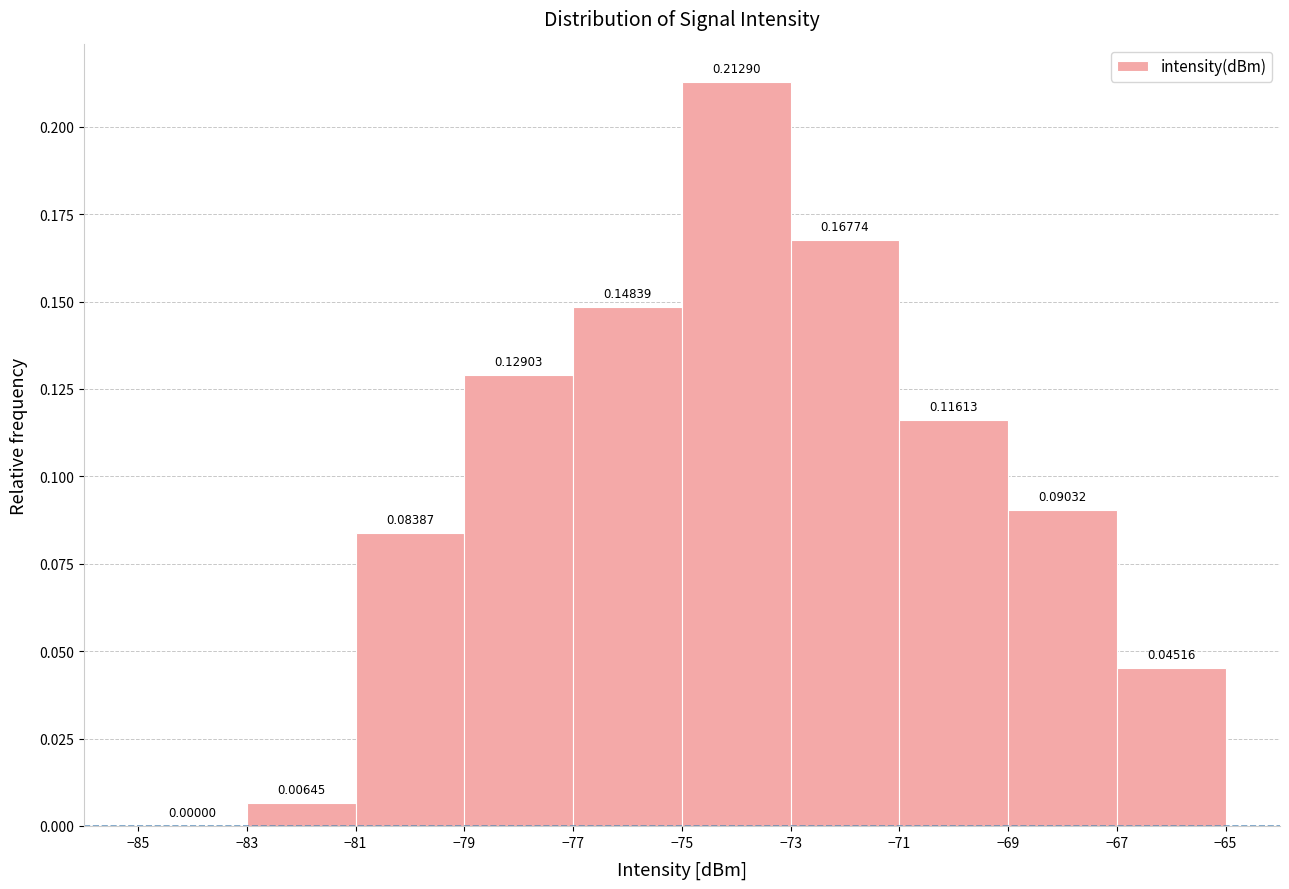

Reading left to right, transcribe this chart: for each bar, give the range it covers on the x-axis and its height.

-85 to -83: 0.00000
-83 to -81: 0.00645
-81 to -79: 0.08387
-79 to -77: 0.12903
-77 to -75: 0.14839
-75 to -73: 0.21290
-73 to -71: 0.16774
-71 to -69: 0.11613
-69 to -67: 0.09032
-67 to -65: 0.04516